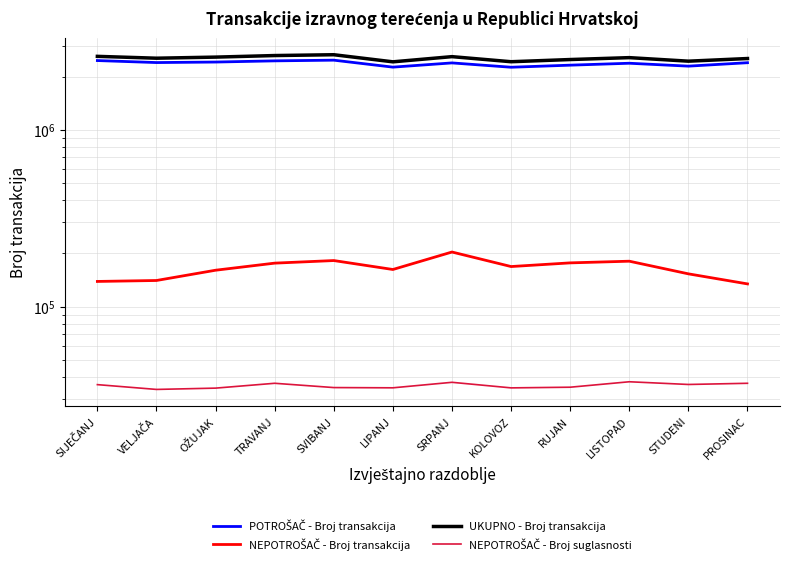

Where is the first local minimum for NEPOTROŠAČ - Broj suglasnosti?

VELJAČA